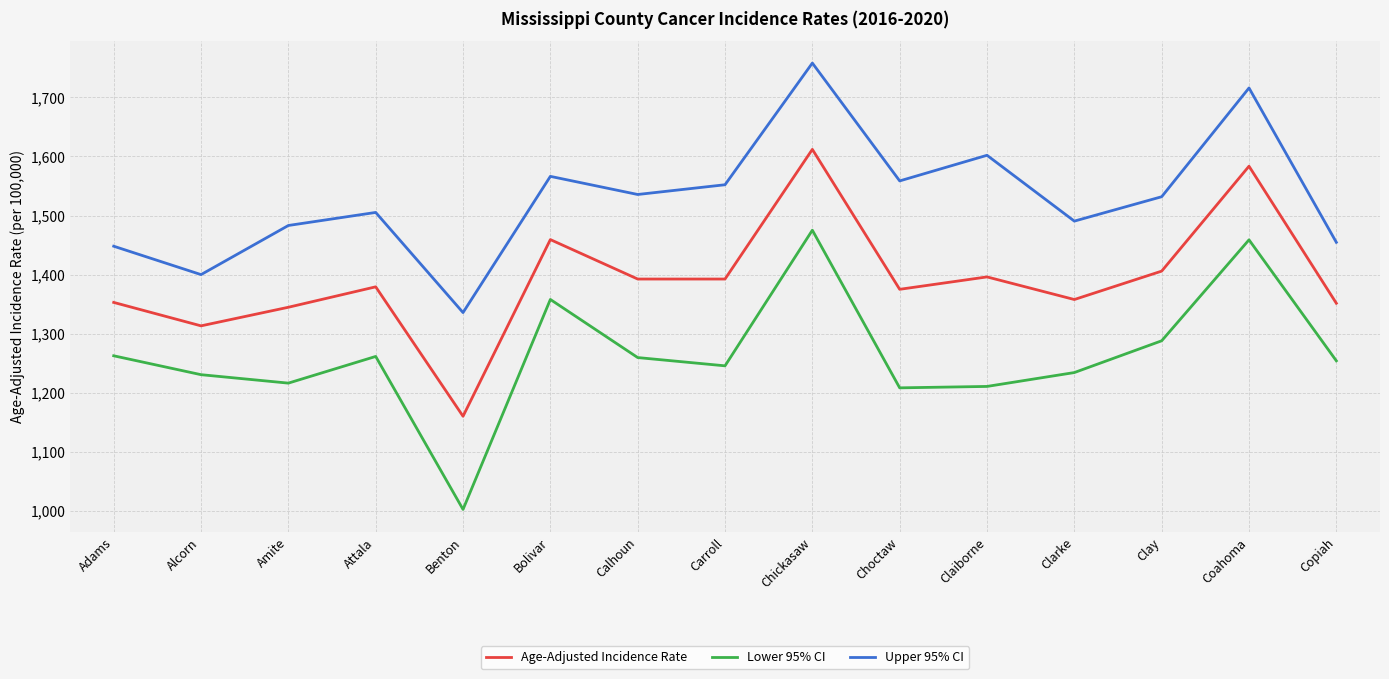

What is the difference between the Age-Adjusted Incidence Rate values at Copiah and Carroll?

41.0